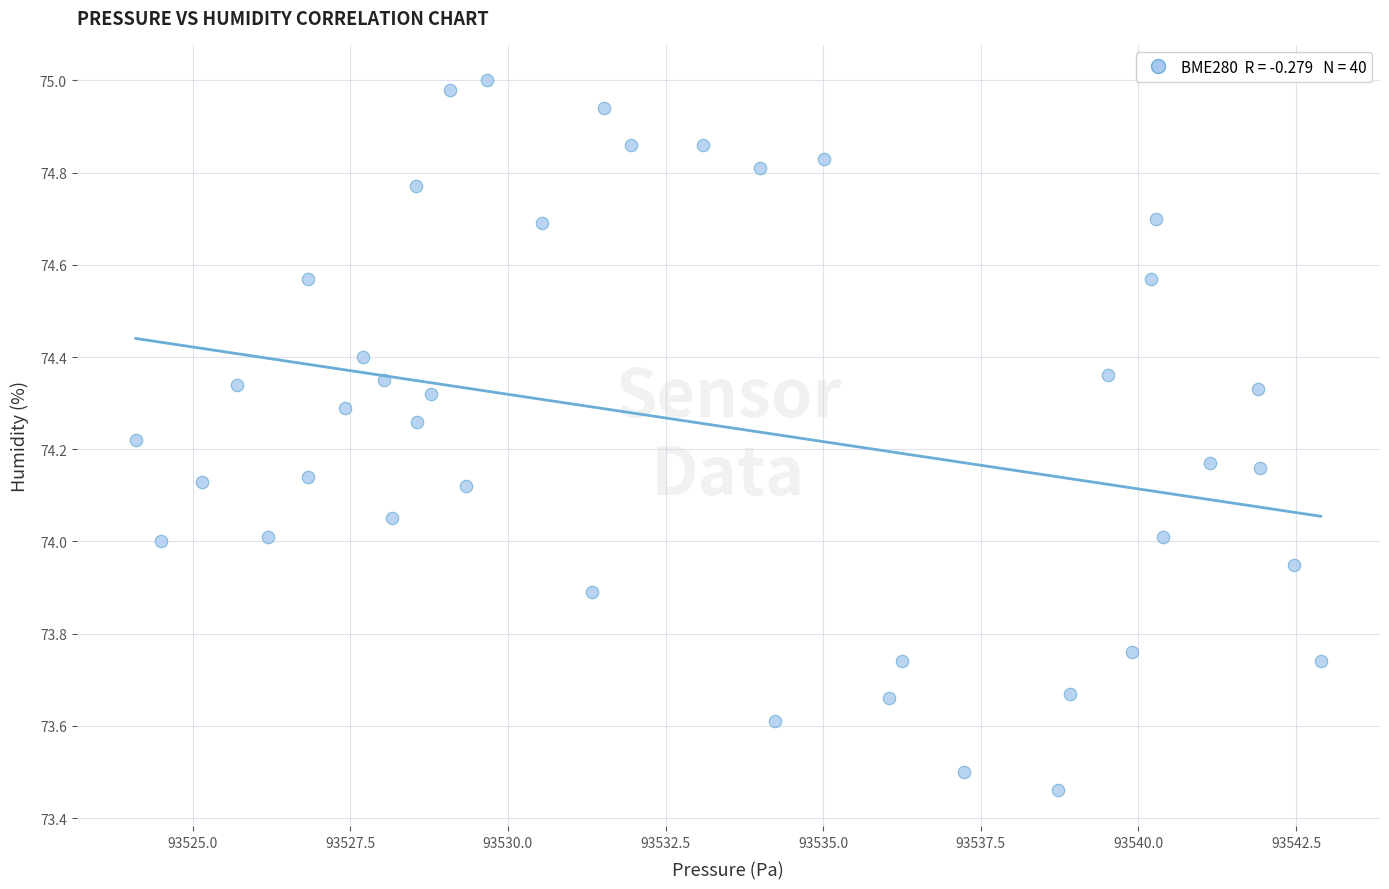

What is the range of X values (max minus min)?

18.8